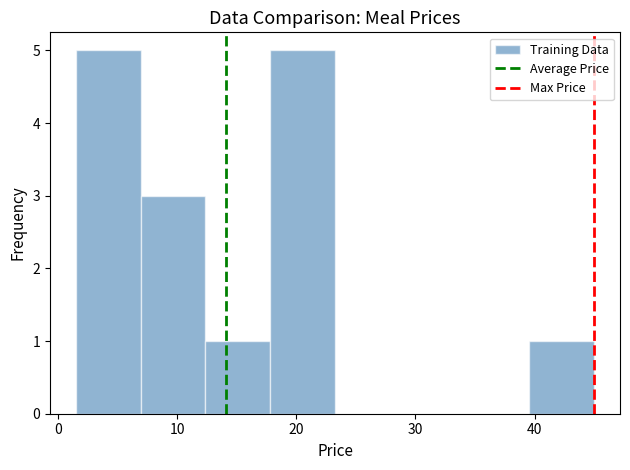

How tall is the bar that spans 40 to 45 on the x-axis? Neither the bar edges nor the heights are printed on the chart, so give them approximately, as read against the axes.

1